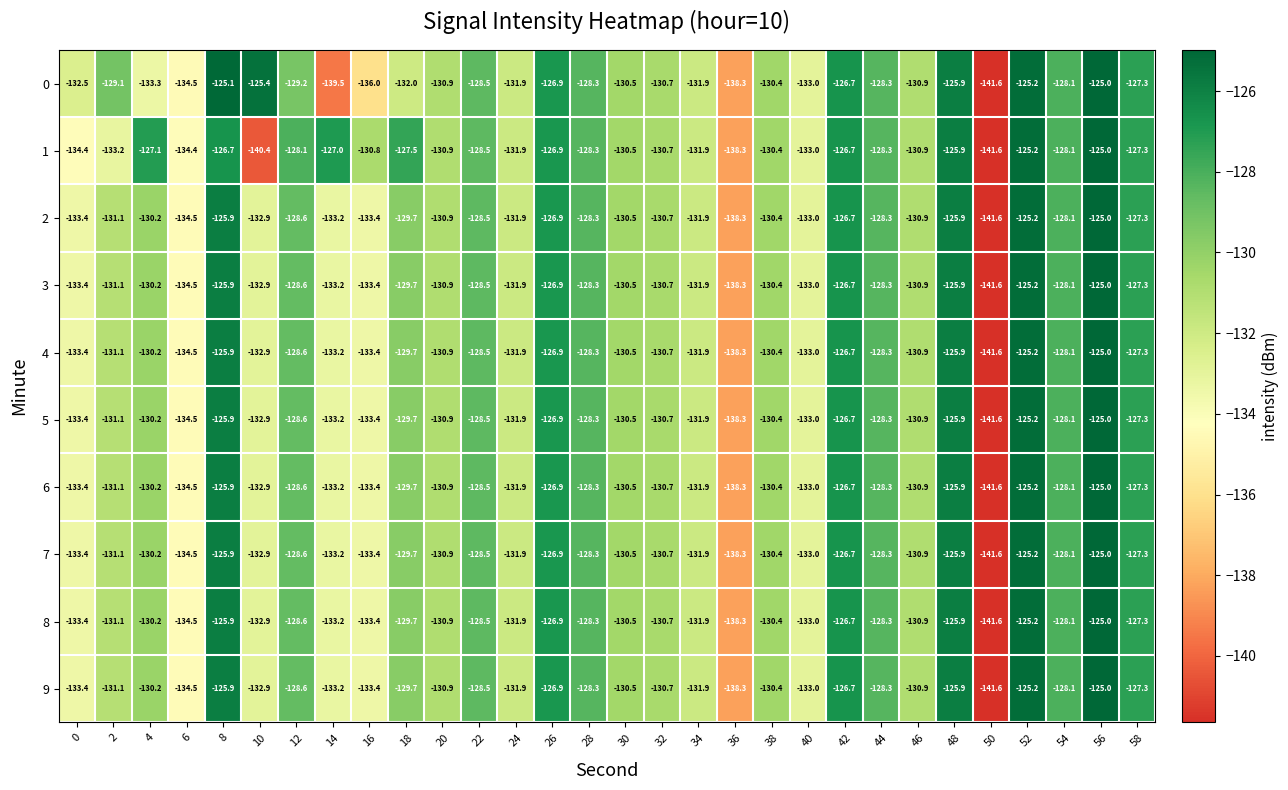

What is the approximate value of 1 at 58?

-127.3